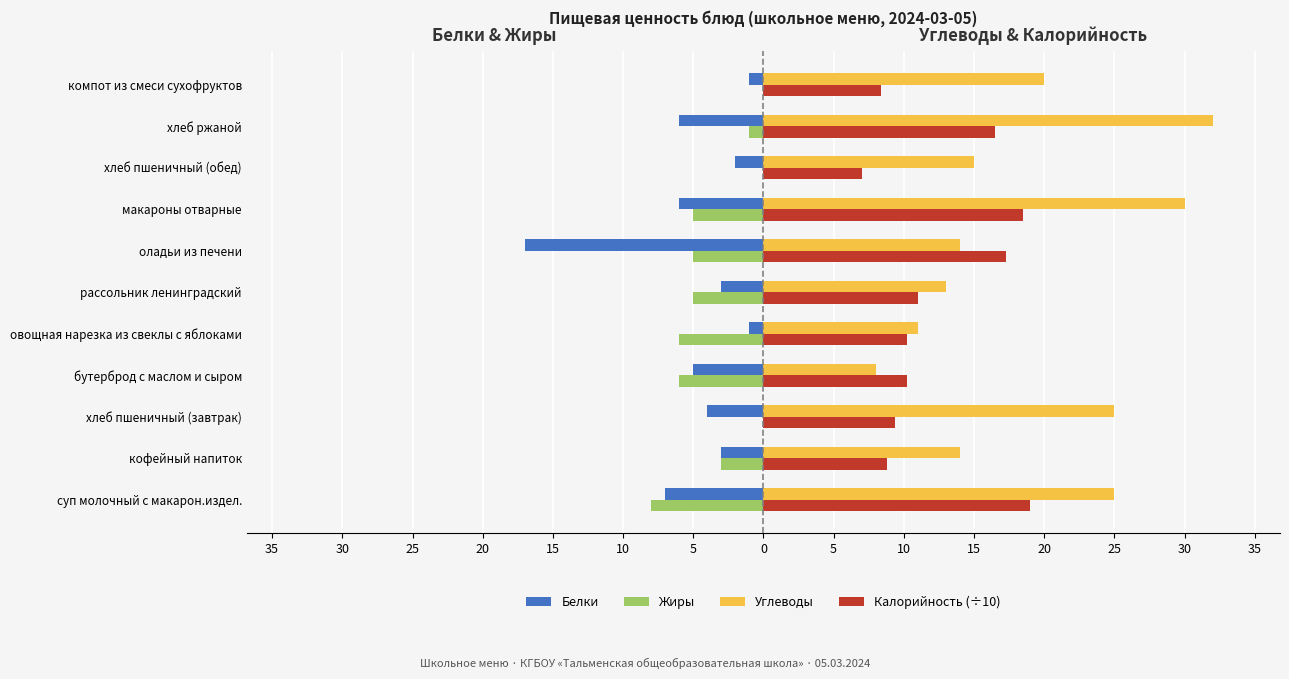

What are all the series names shown in the legend?

Белки, Жиры, Углеводы, Калорийность (÷10)